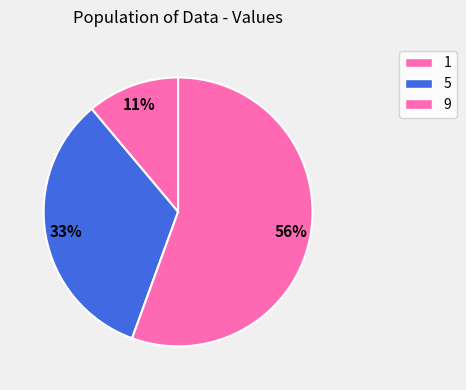

Count the number of slices in the pie.

3